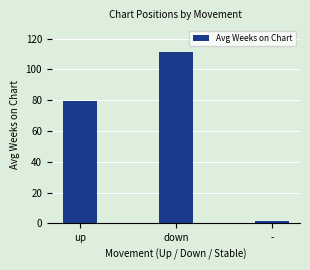

List the labels in order of value, smallest first.

-, up, down